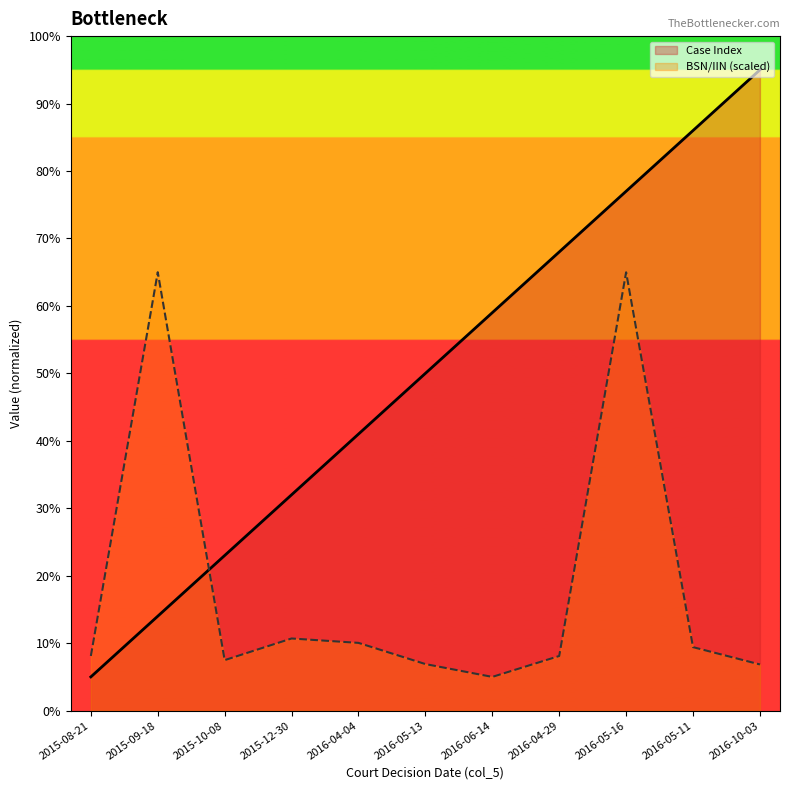

The BSN/IIN series shows 98.6 at 2016-05-16. True or false?

False